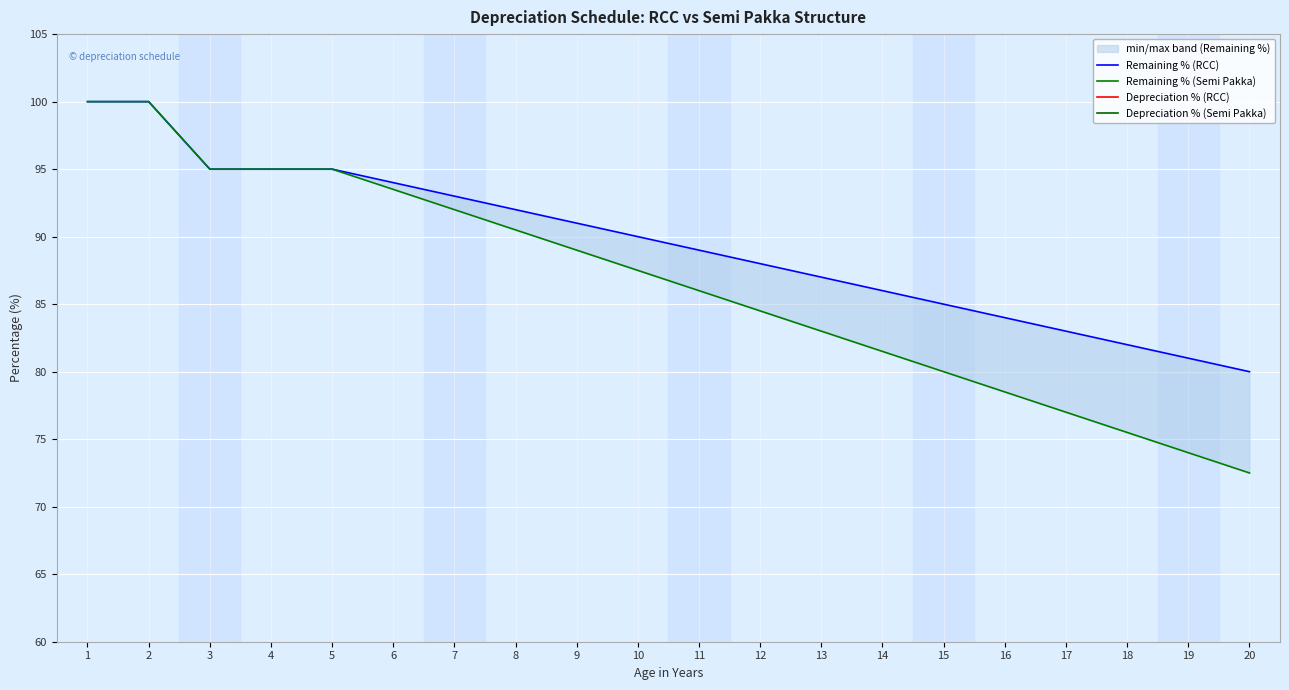

Is it true that Remaining % (RCC) equals 95.0 at 3?

True